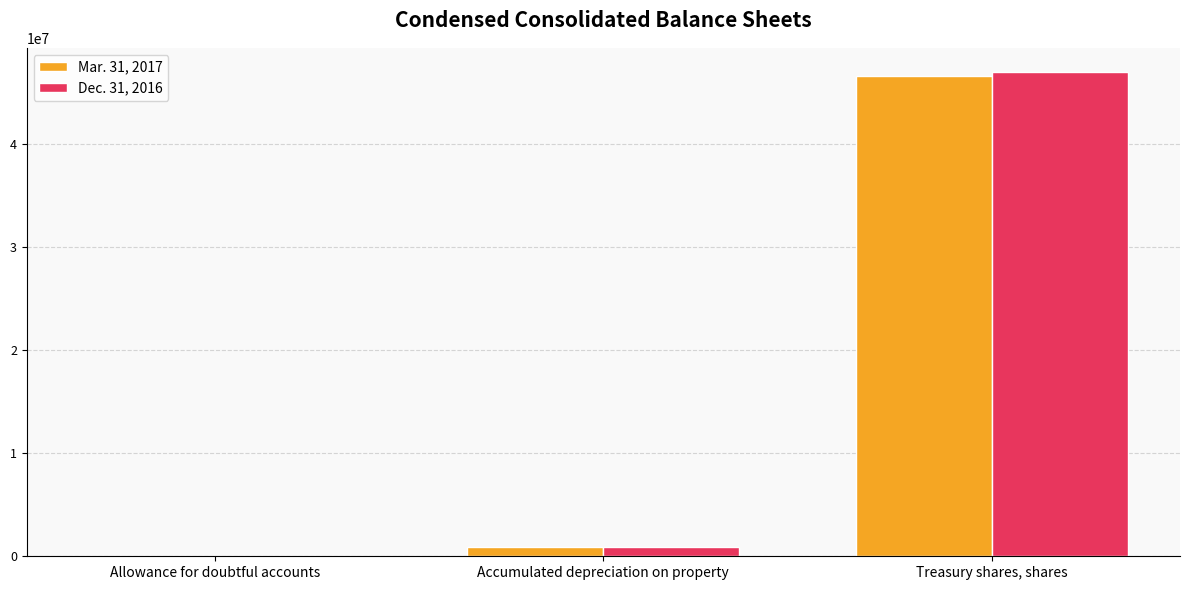

Which series changed the most between Allowance for doubtful accounts and Treasury shares, shares?

Dec. 31, 2016